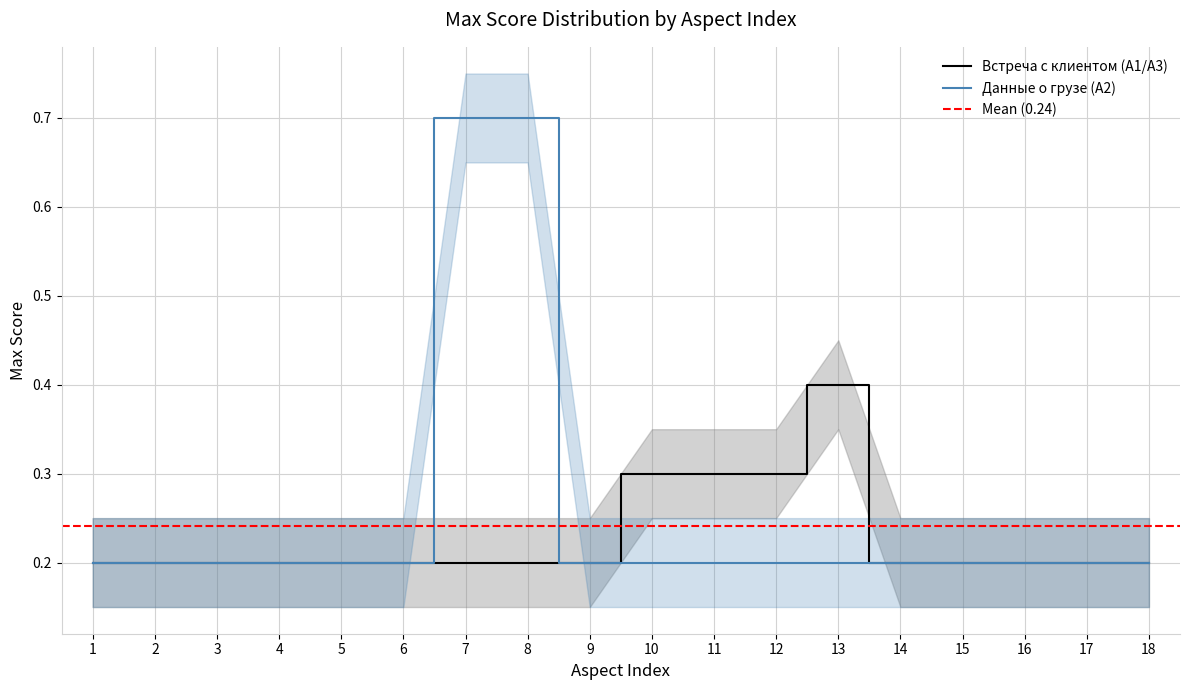

What is the approximate value at 17?

0.2